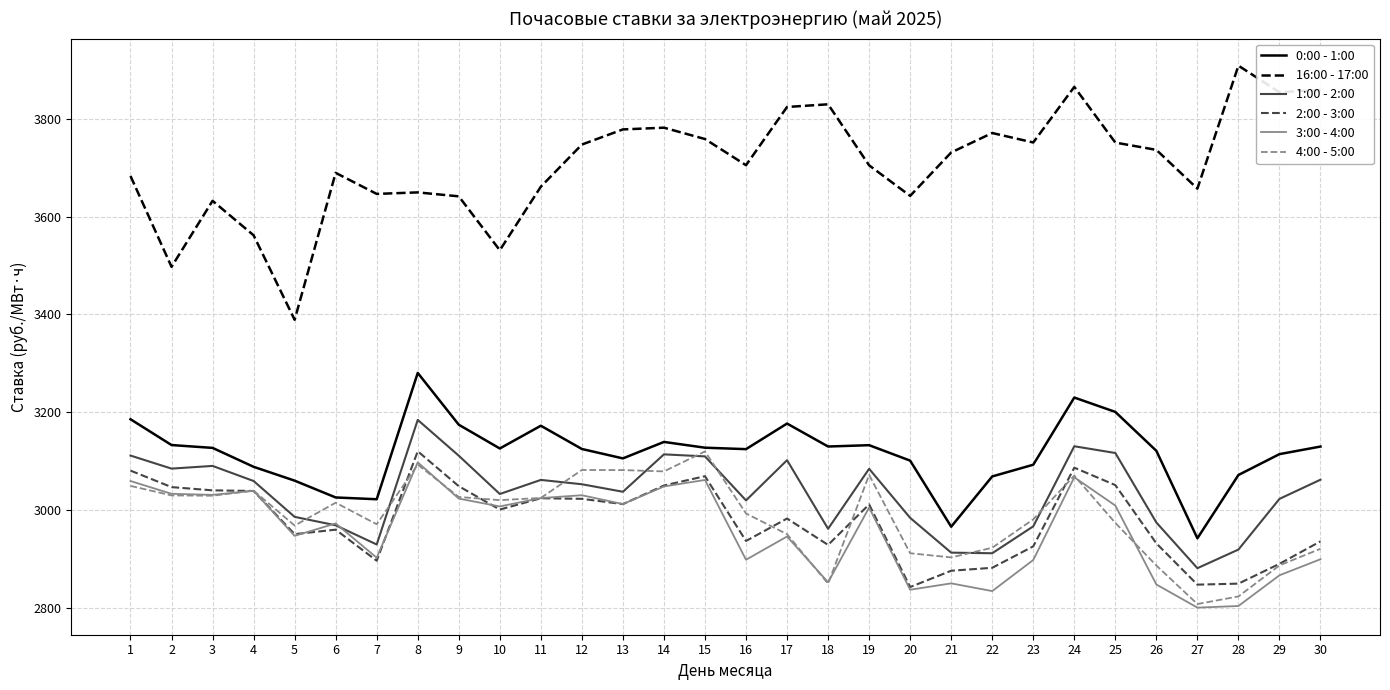

True or false: 16:00 - 17:00 and 0:00 - 1:00 cross at least once.

False